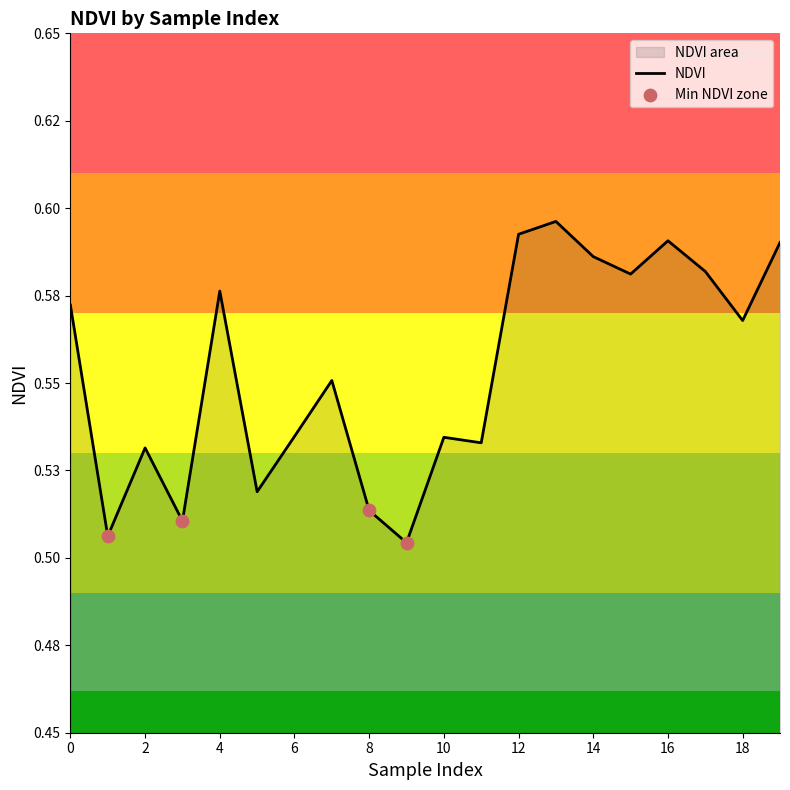

What is the change in value from 11 to 13?

+0.1